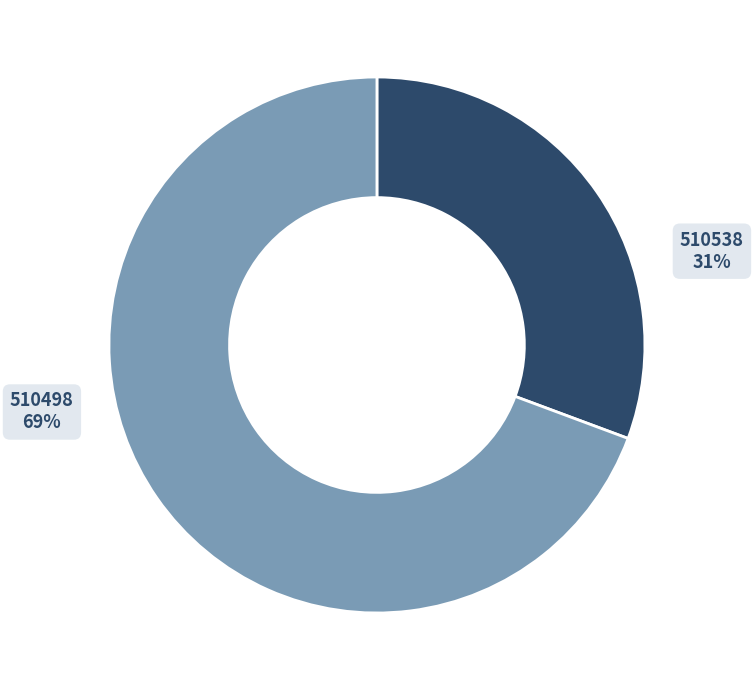

What is the ratio of the value at 510538 to the value at 510498?

0.4